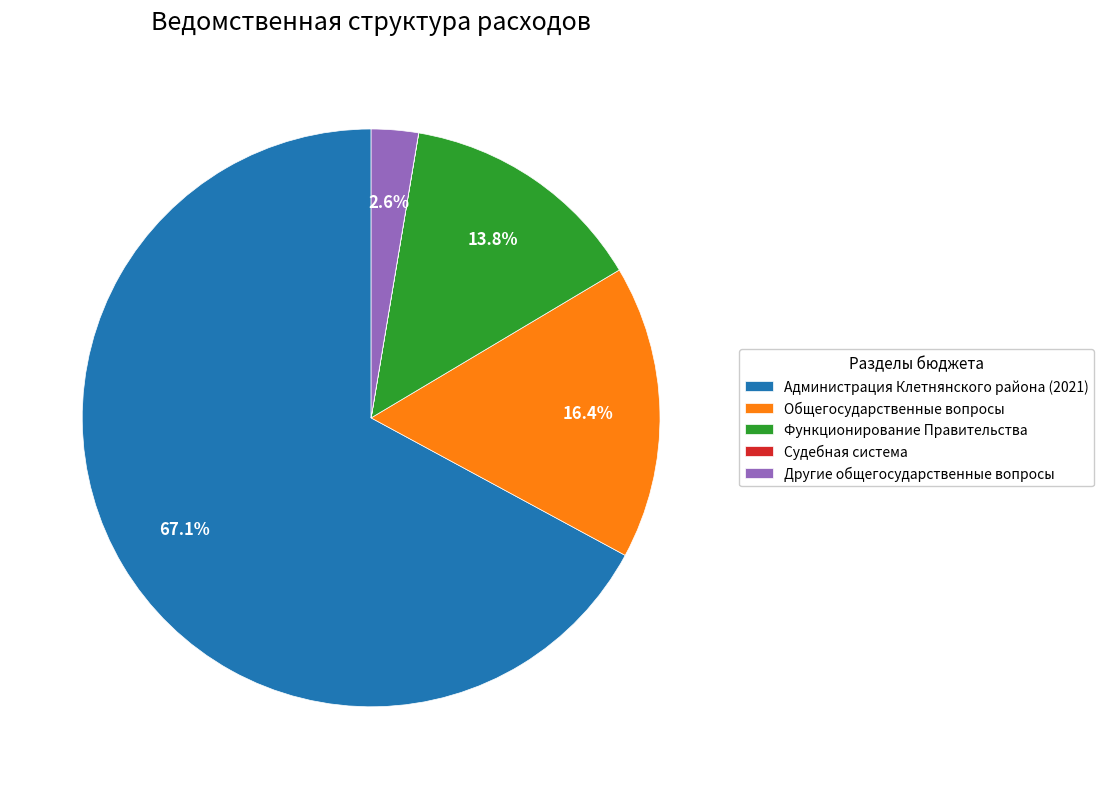

Is there any slice that represents more than half of the pie?

Yes